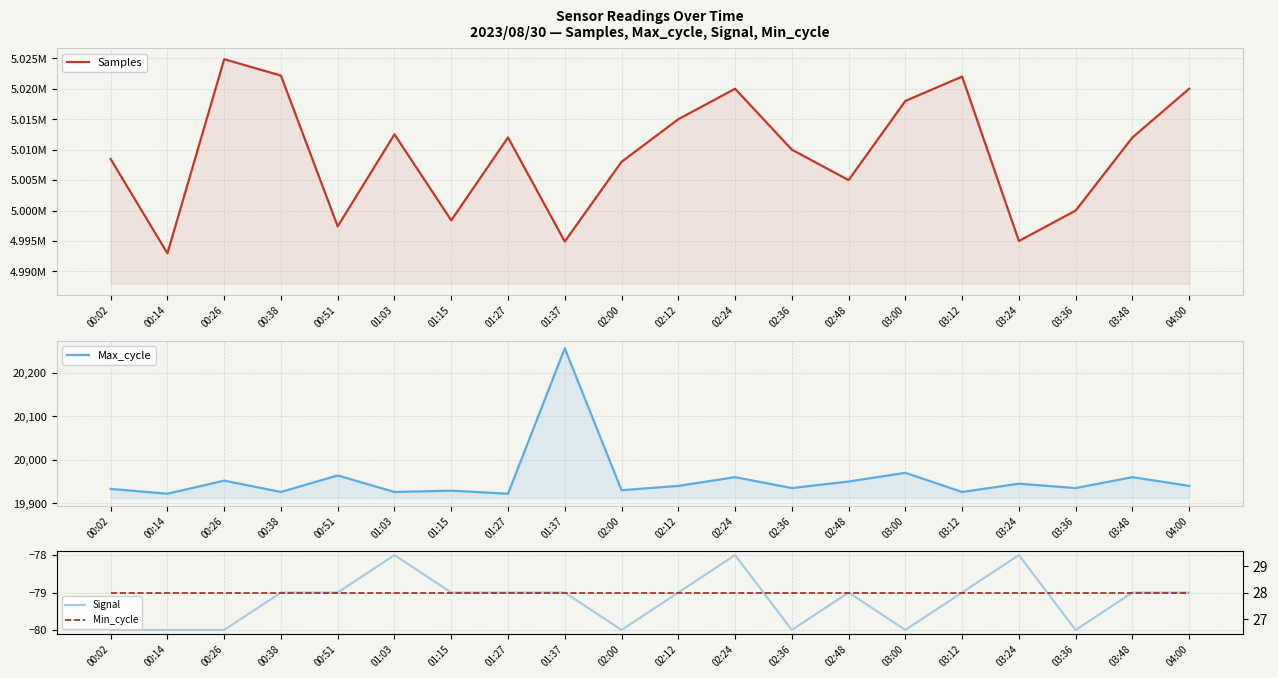

Between 03:48 and 02:36, which is larger?

03:48